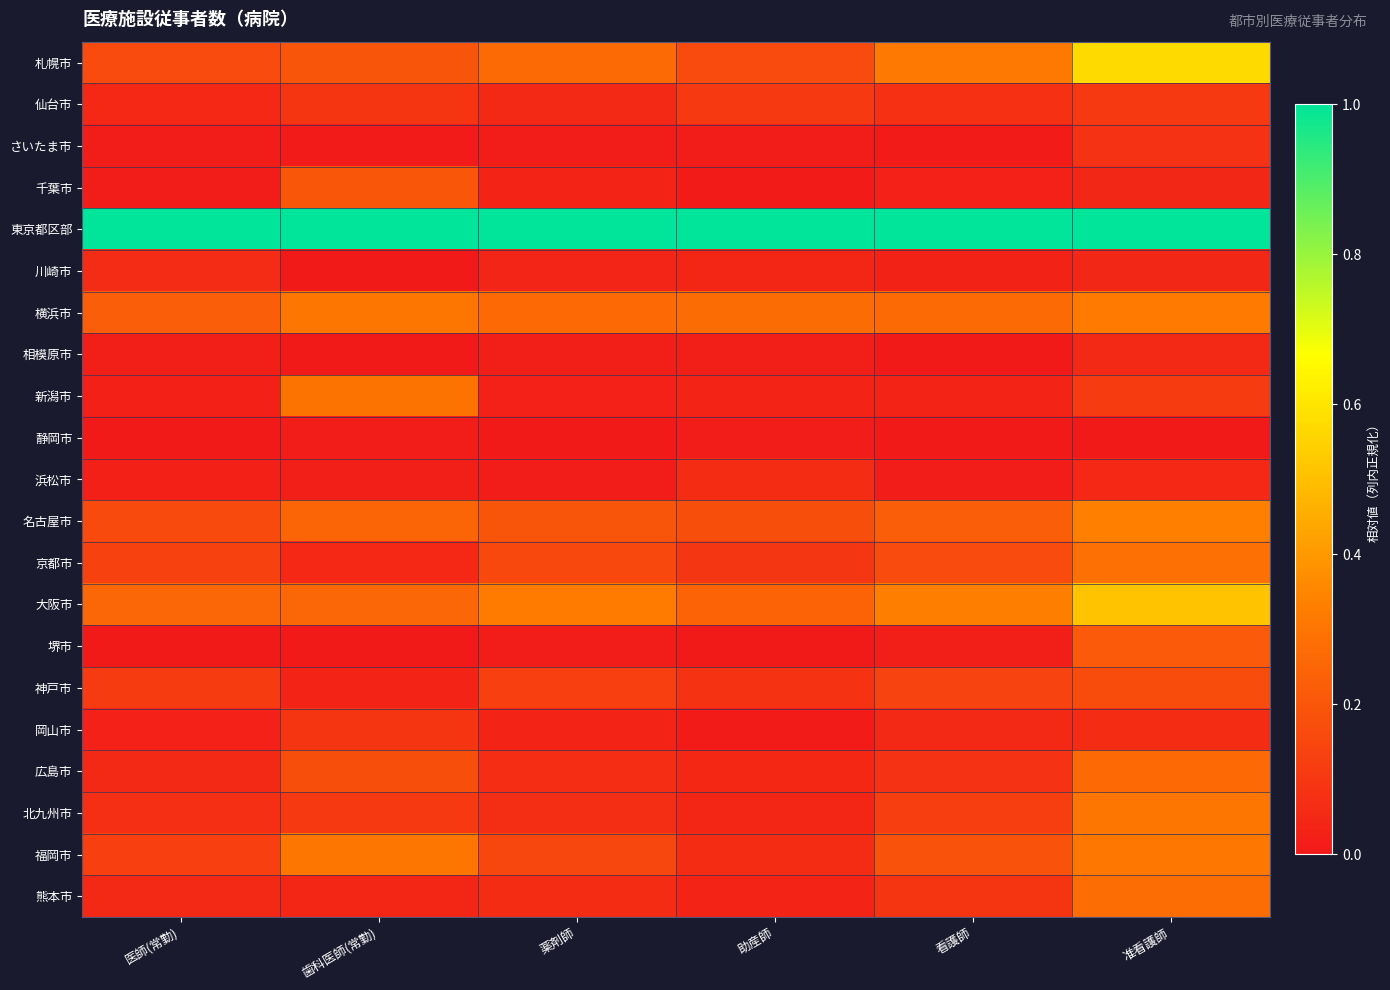

Which series has the largest total across all categories?

東京都区部